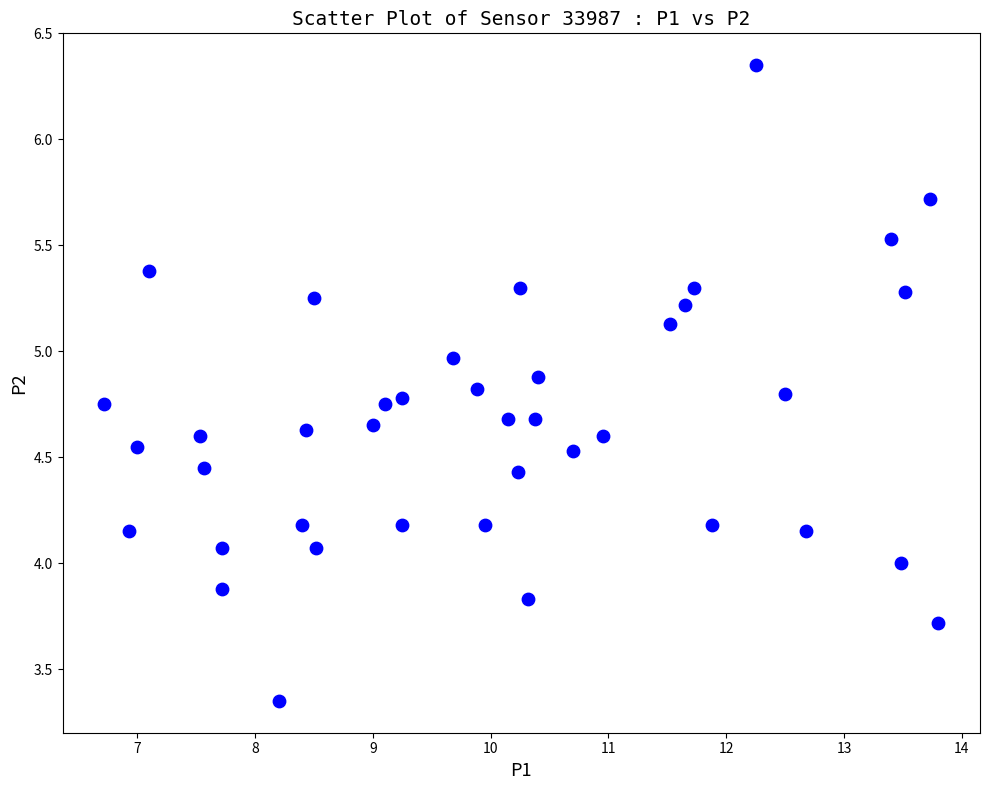

What is the range of X values (max minus min)?

7.1